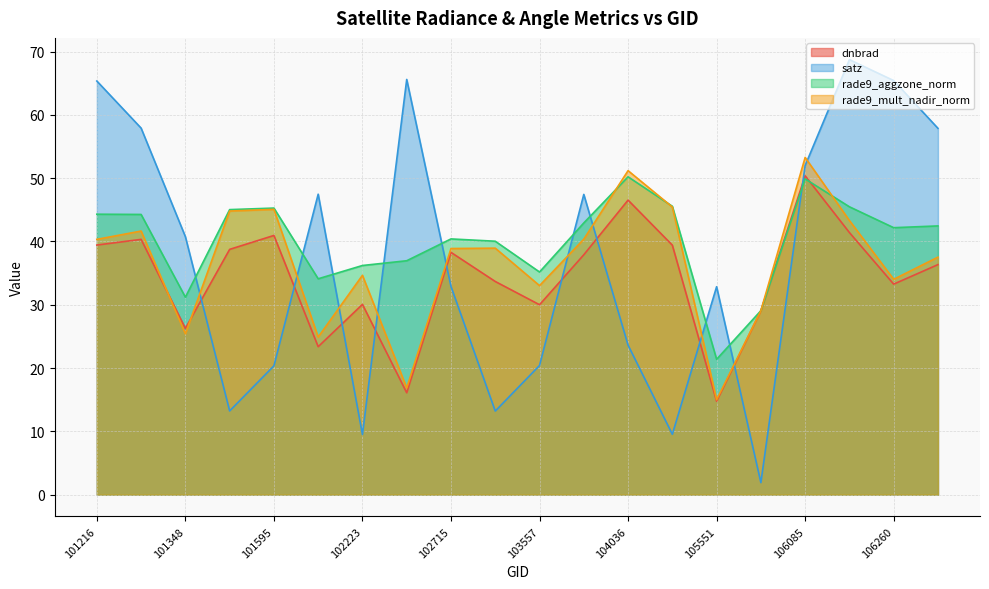

At which category is the sum across all series the highest?

106085